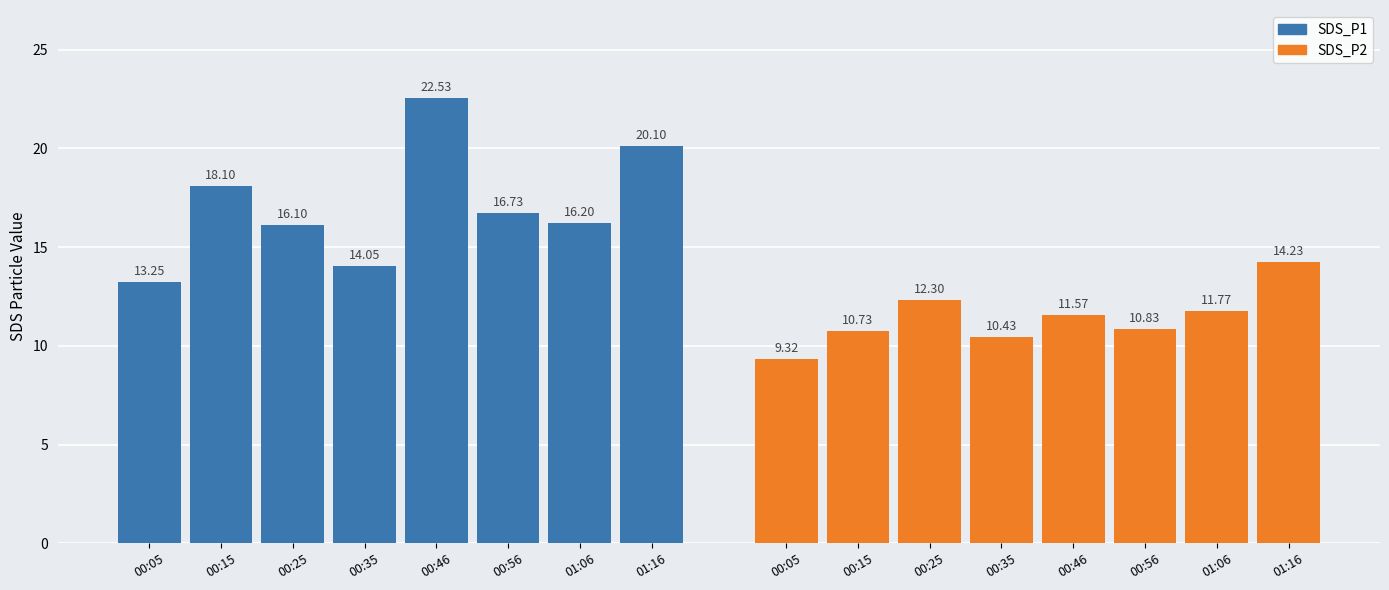

Reading left to right, transcribe all the data shown in this chart.

SDS_P1: 13.2	18.1	16.1	14.1	22.5	16.7	16.2	20.1
SDS_P2: 9.3	10.7	12.3	10.4	11.6	10.8	11.8	14.2